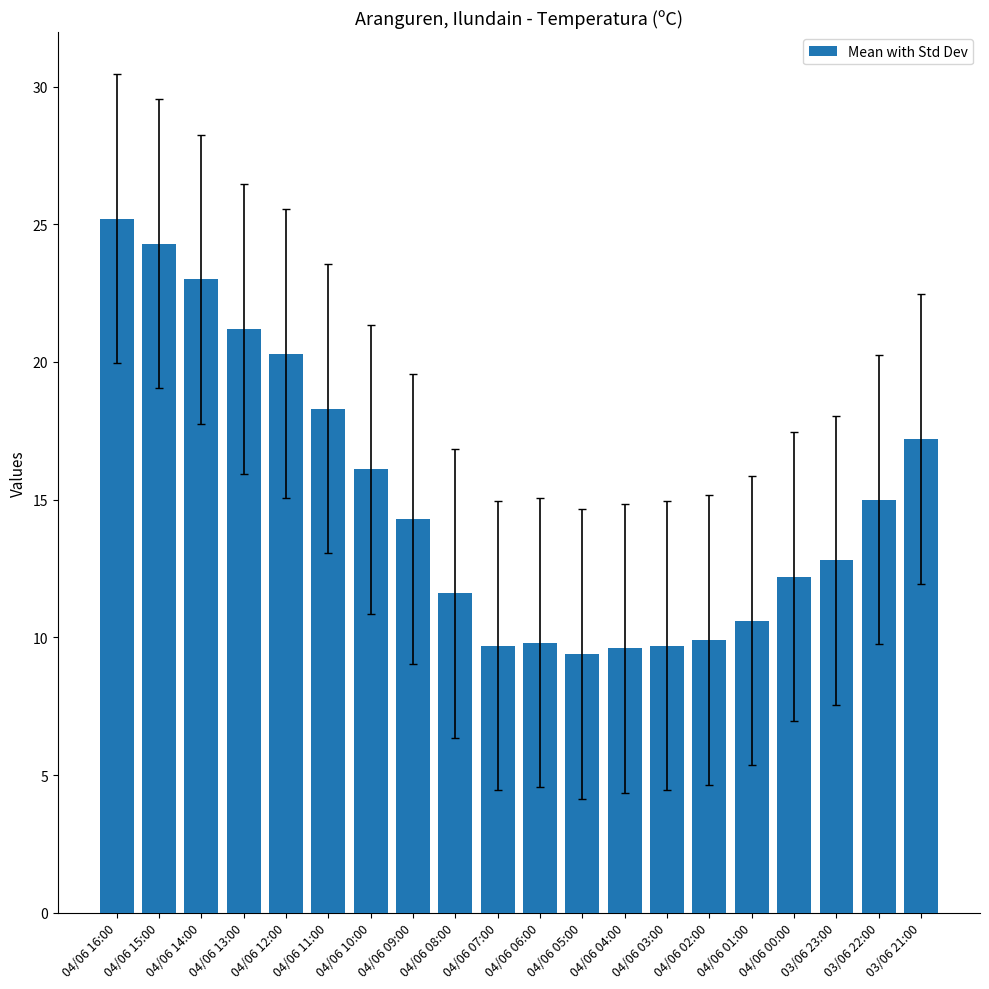

What is the value of the 15th bar from the left?

9.9